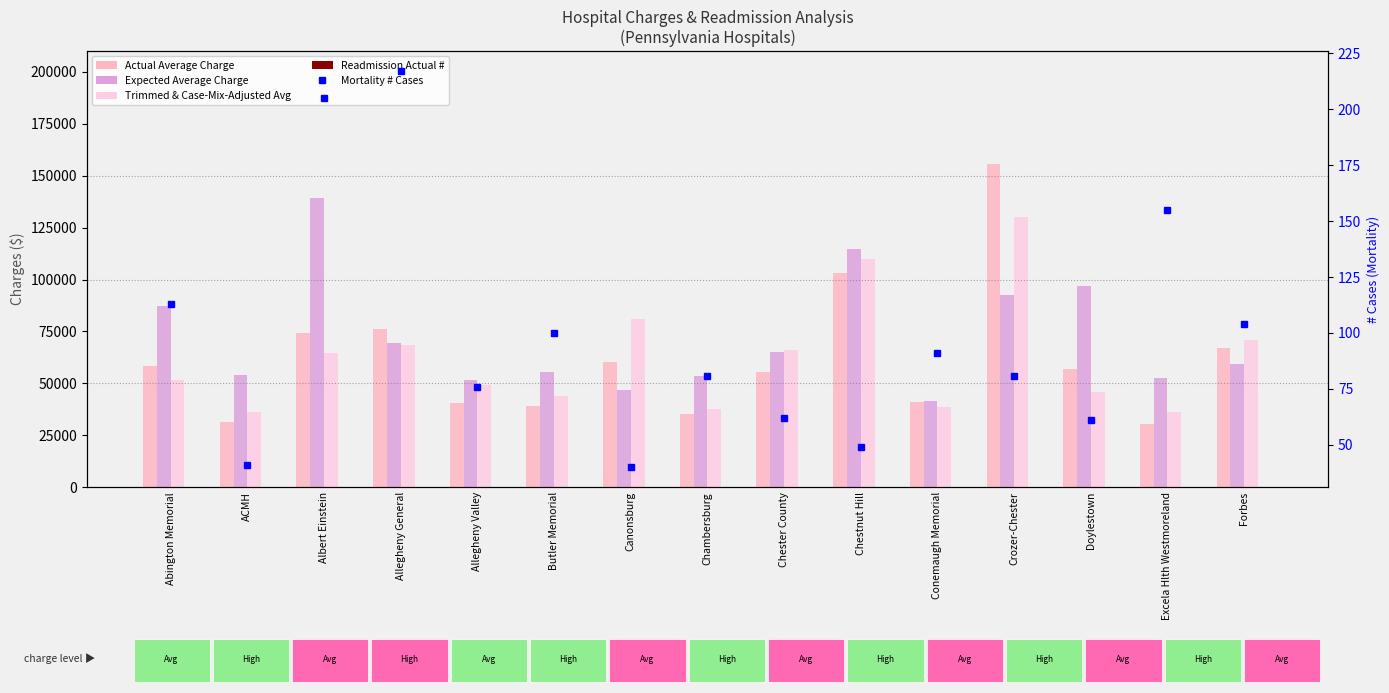

The value of Mortality # Cases at ACMH is 41. True or false?

True